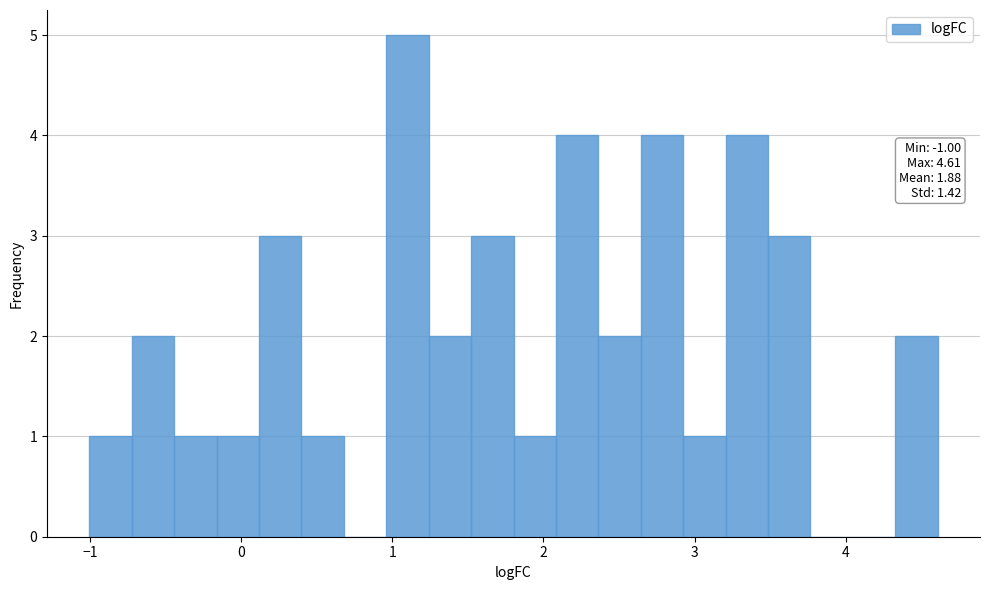

Read against the x-axis, roughly where is the centre of the tallest bar?

1.1